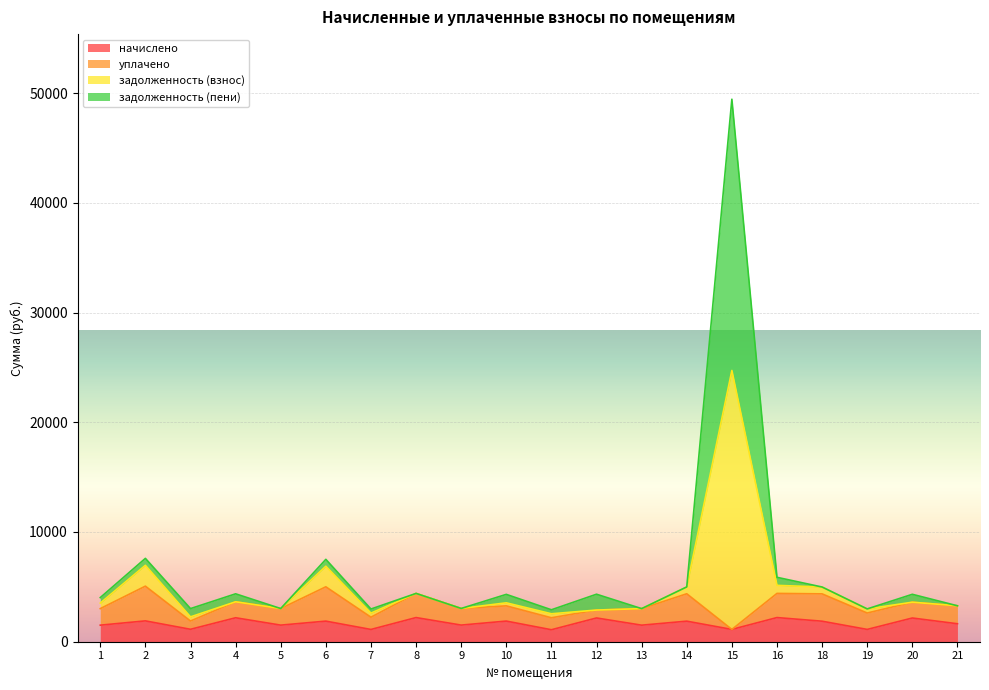

At which category is the sum across all series the highest?

15